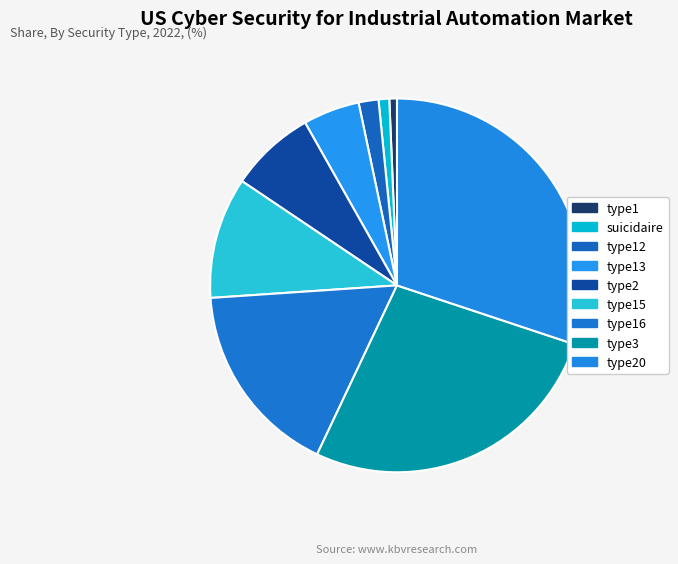

Count the number of slices in the pie.

9